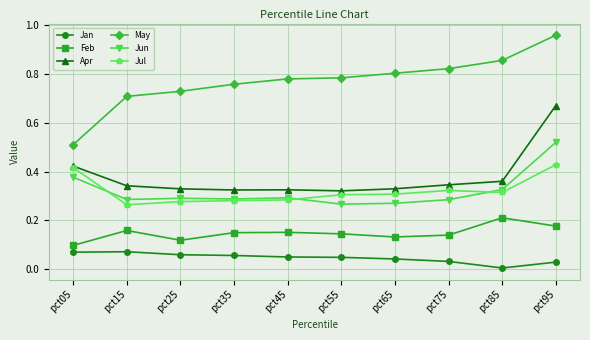

How many times do Jun and Jul cross each other?

3